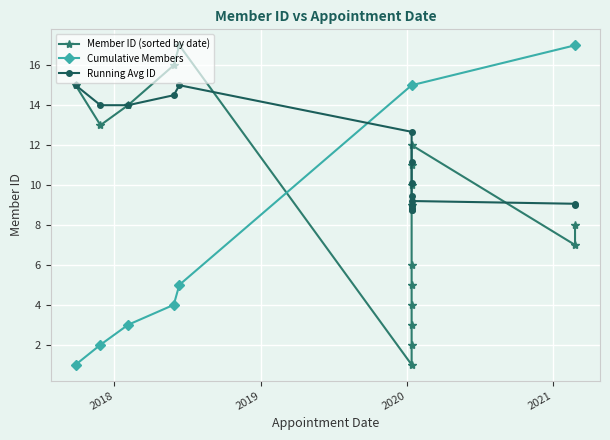

Is it true that the value at 2018-06-12 is 8?

False